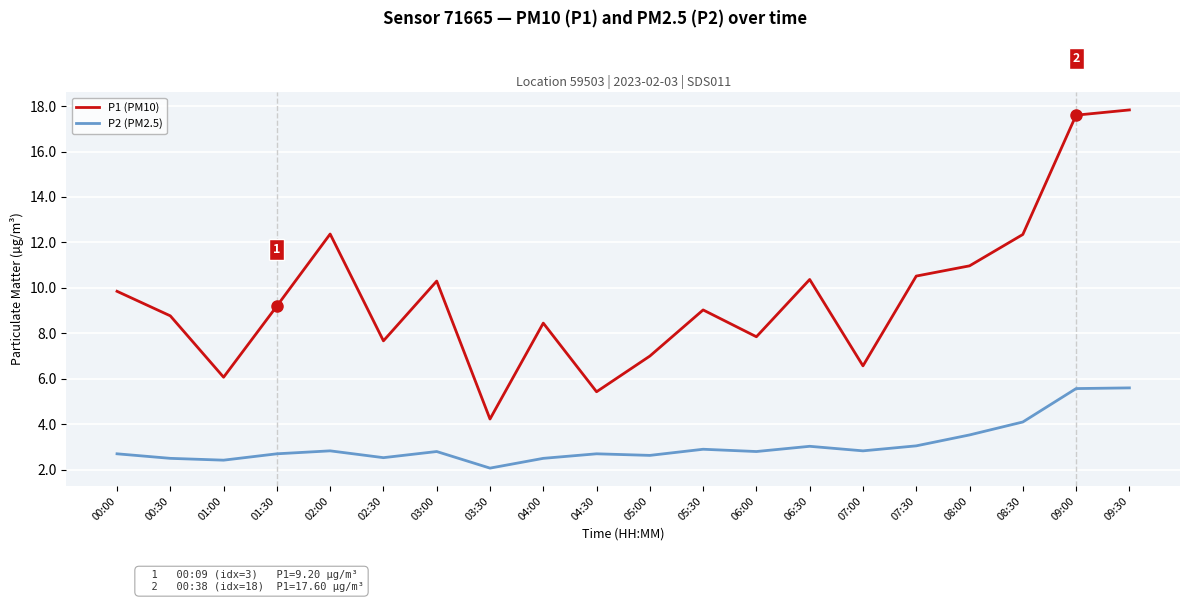

What is the sum of all P2 (PM2.5) values?

61.8